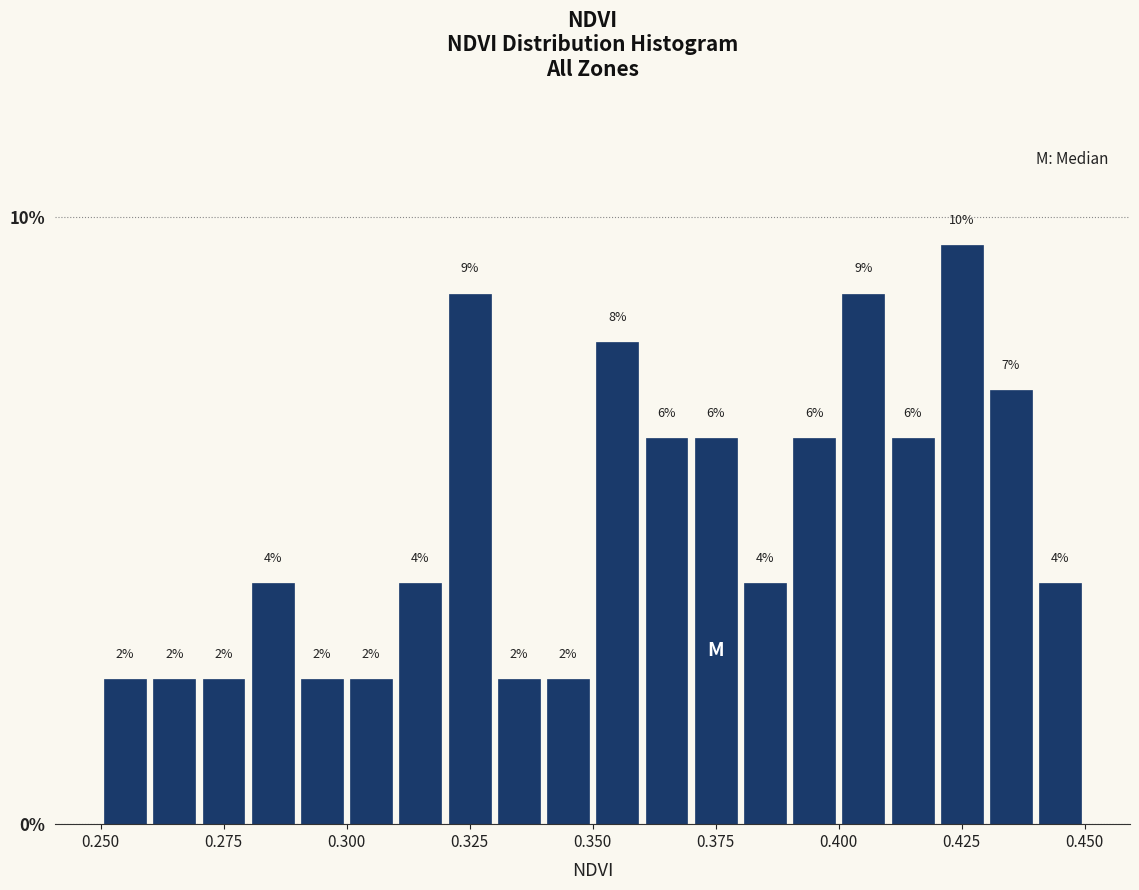

Around what value on the x-axis is the tallest bar? Give the approximate position of its centre, as read against the axis.

0.425